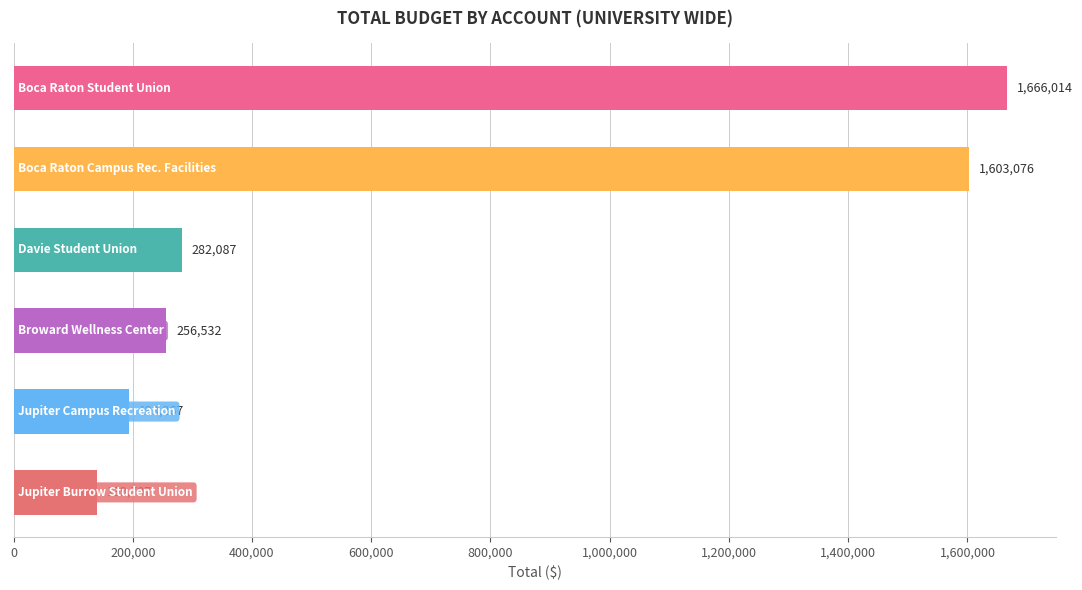

What is the greatest value displayed?

1666014.0